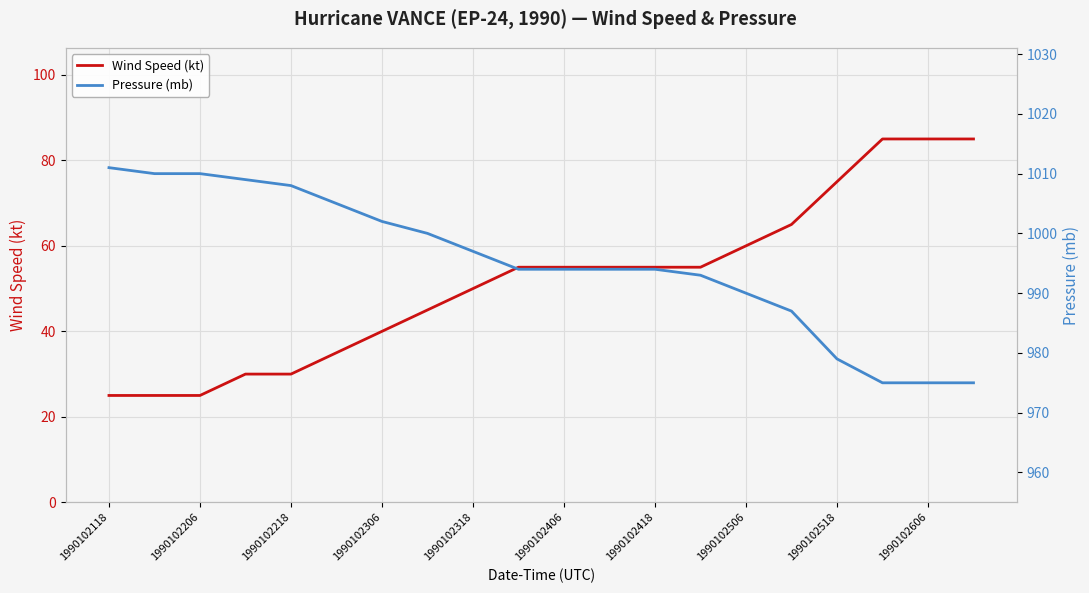

List the series in order of their peak value, highest first.

Pressure (mb), Wind Speed (kt)